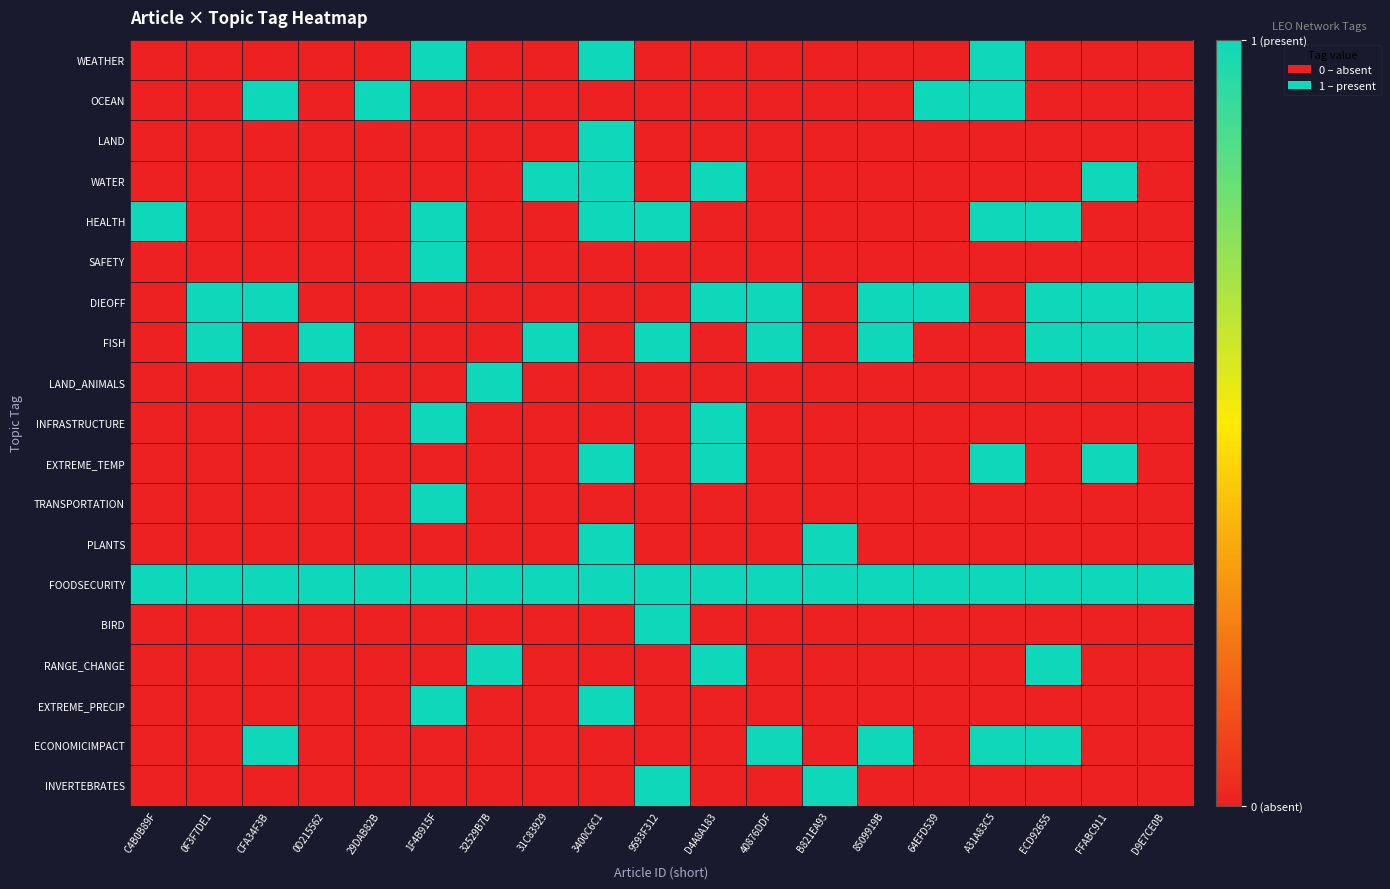

Which series changed the most between 0F3F7DE1 and A31A83C5?

WEATHER